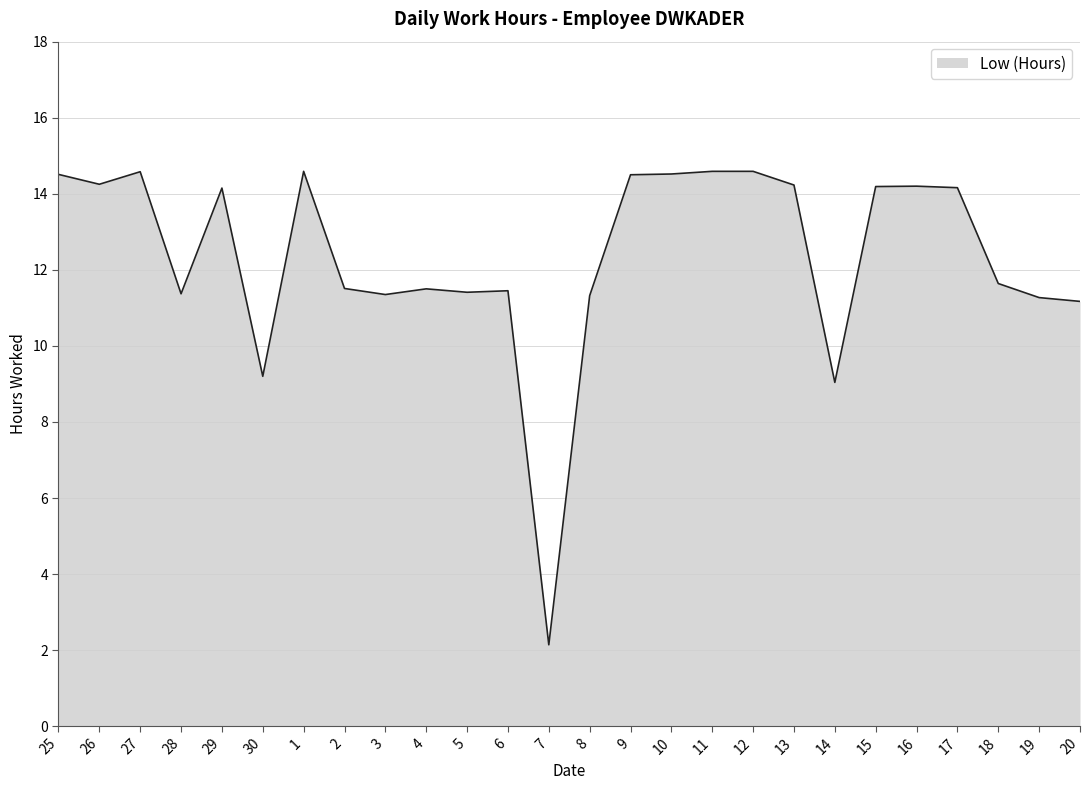

What is the smallest value displayed?

2.1